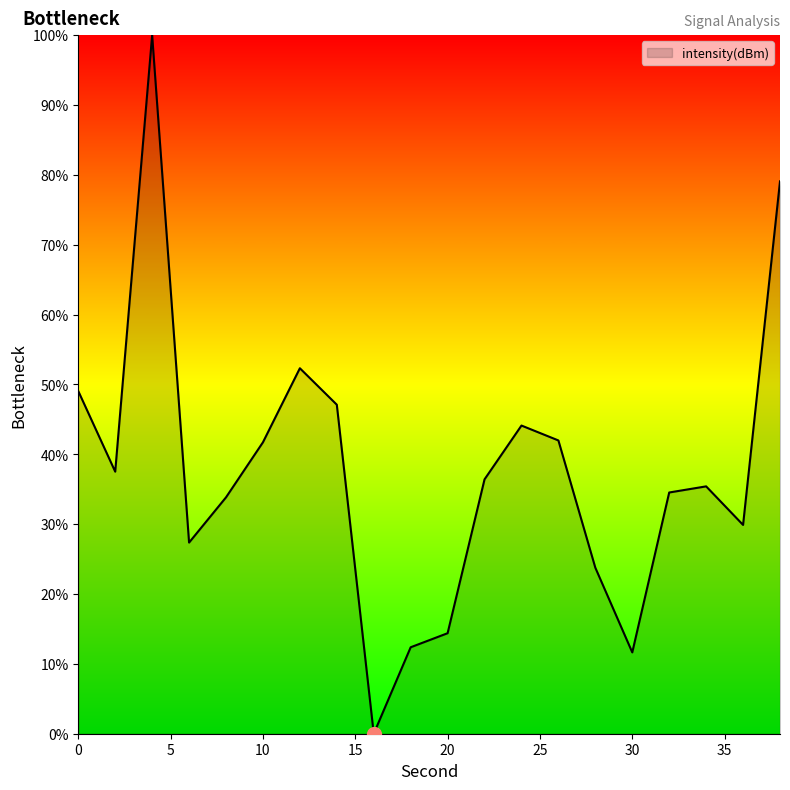

What is the sum of all values?

752.5